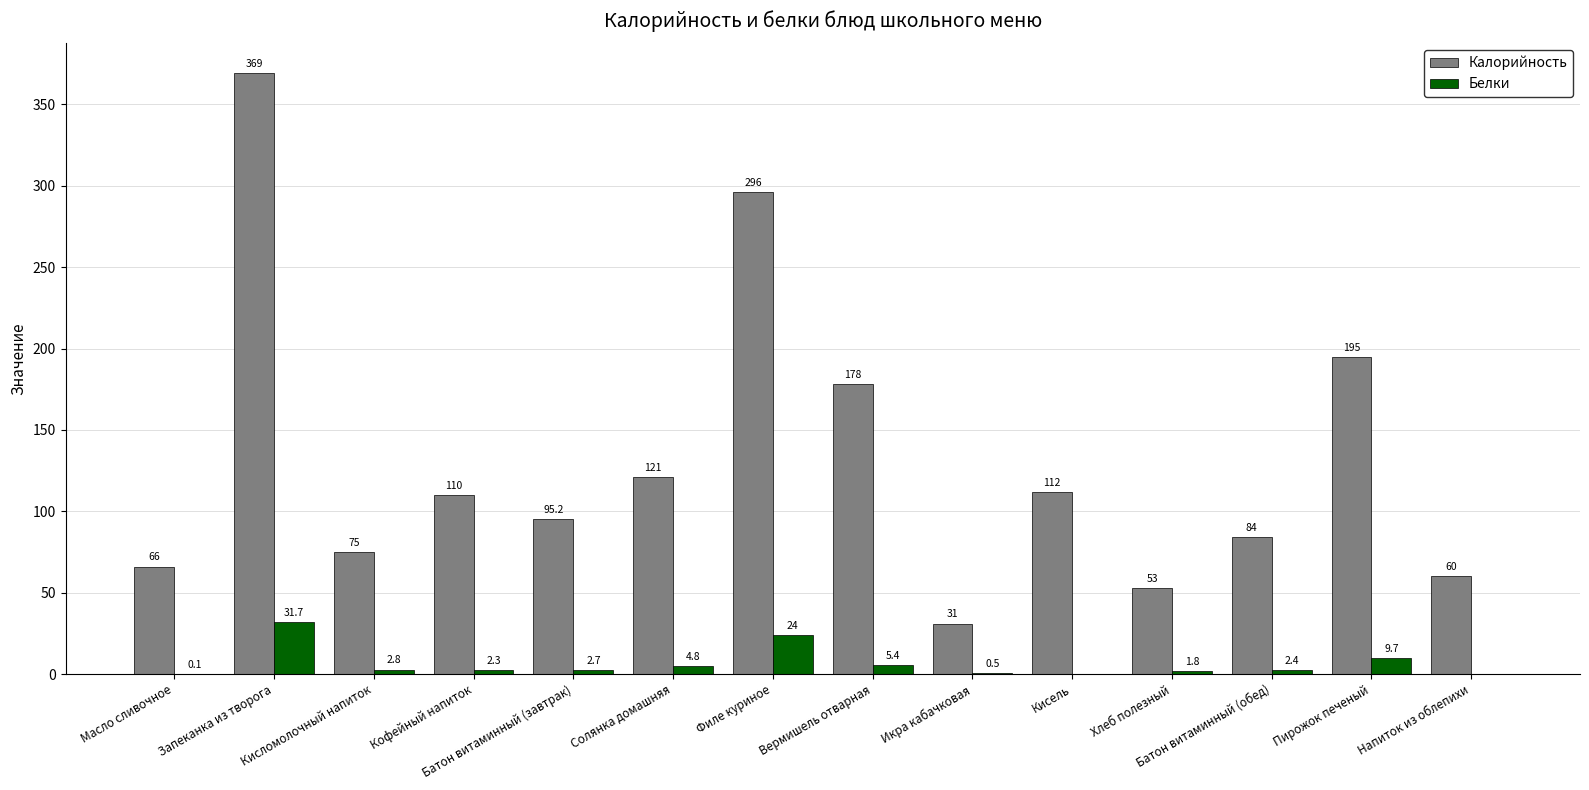

What is the sum of the Калорийность values at Напиток из облепихи and Хлеб полезный?

113.0